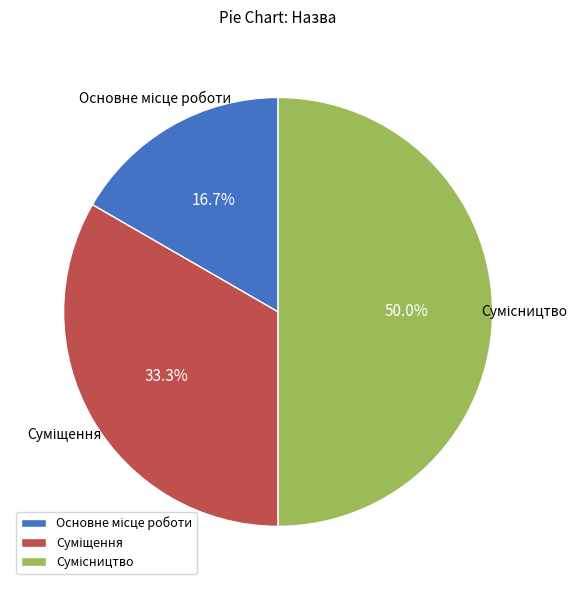

How many segments does this pie chart have?

3